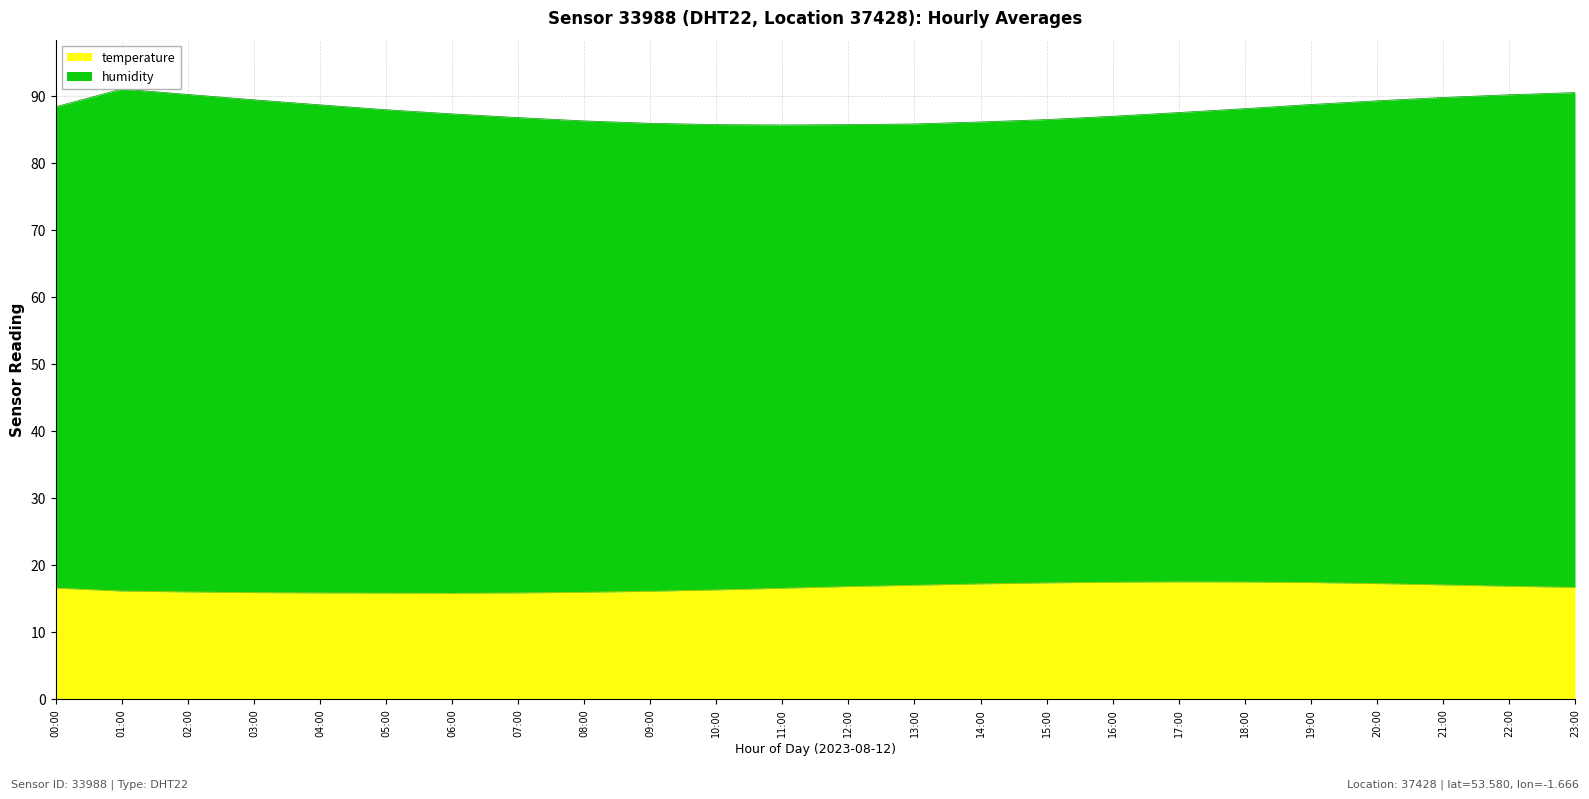

True or false: the data shows 10.9 at 14:00.

False